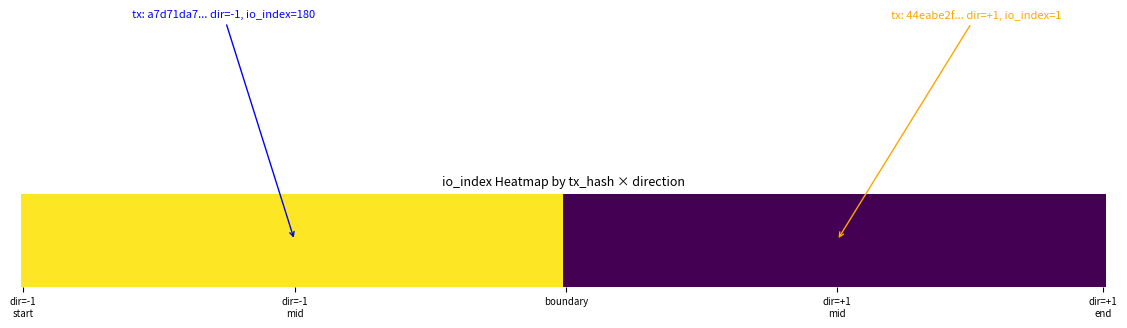

Which series has the largest total across all categories?

a7d71da7d7ca03d718288cc0d4da903a9d4cab9